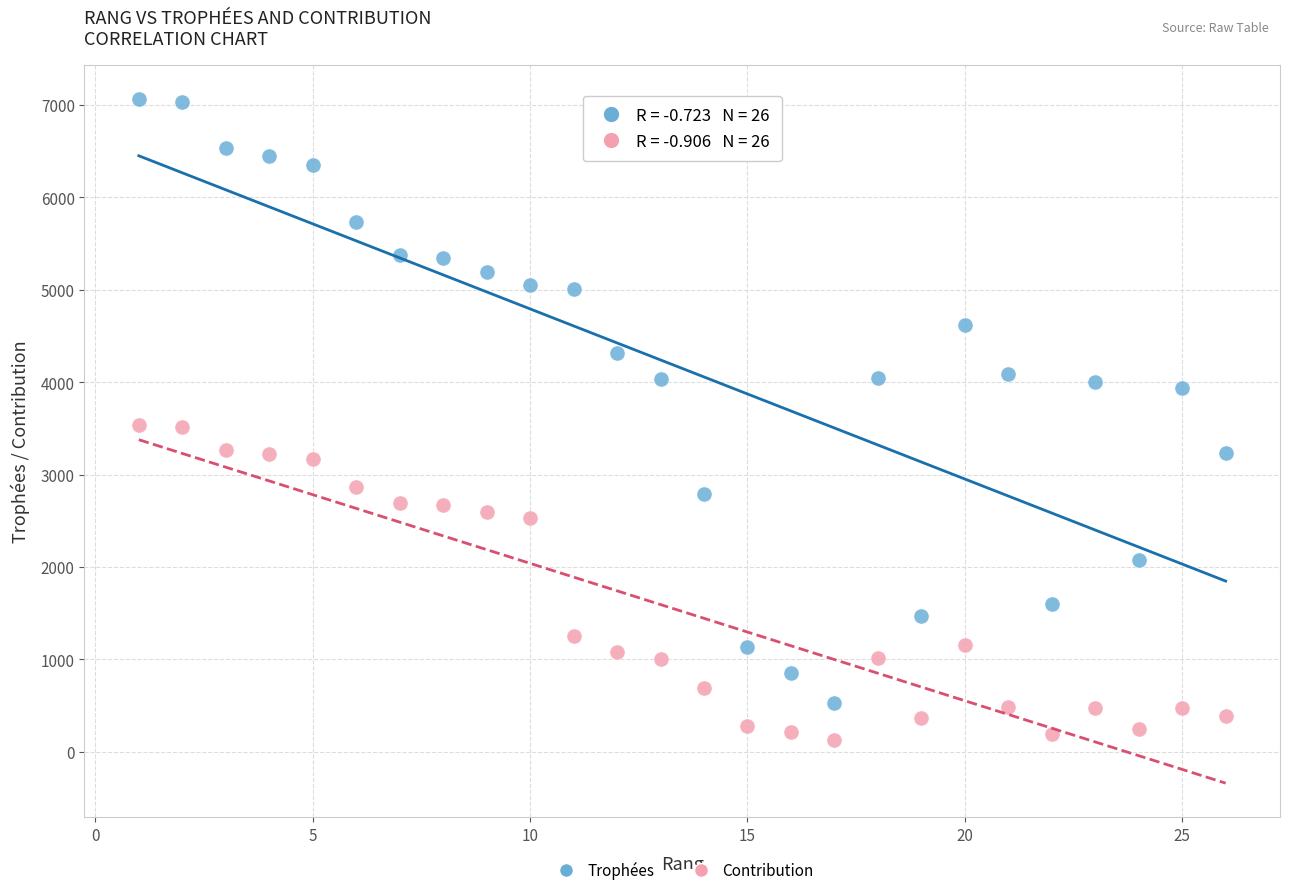

Which series has the largest Y range (max minus min)?

Trophées